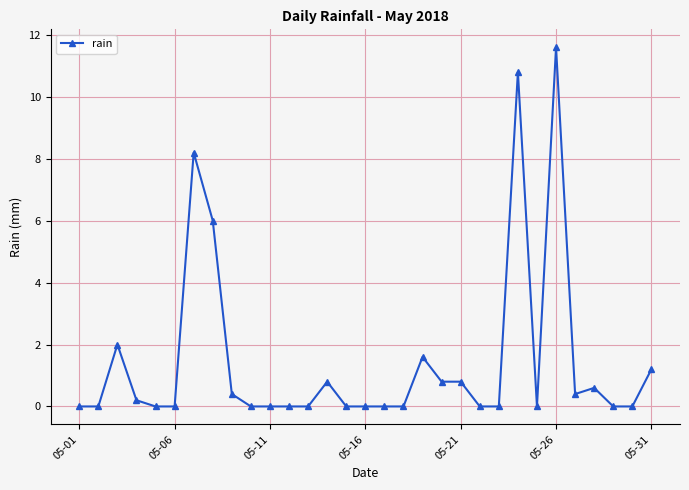

Reading right to left, what are all the values shown in this chart?

1.2	0.0	0.0	0.6	0.4	11.6	0.0	10.8	0.0	0.0	0.8	0.8	1.6	0.0	0.0	0.0	0.0	0.8	0.0	0.0	0.0	0.0	0.4	6.0	8.2	0.0	0.0	0.2	2.0	0.0	0.0